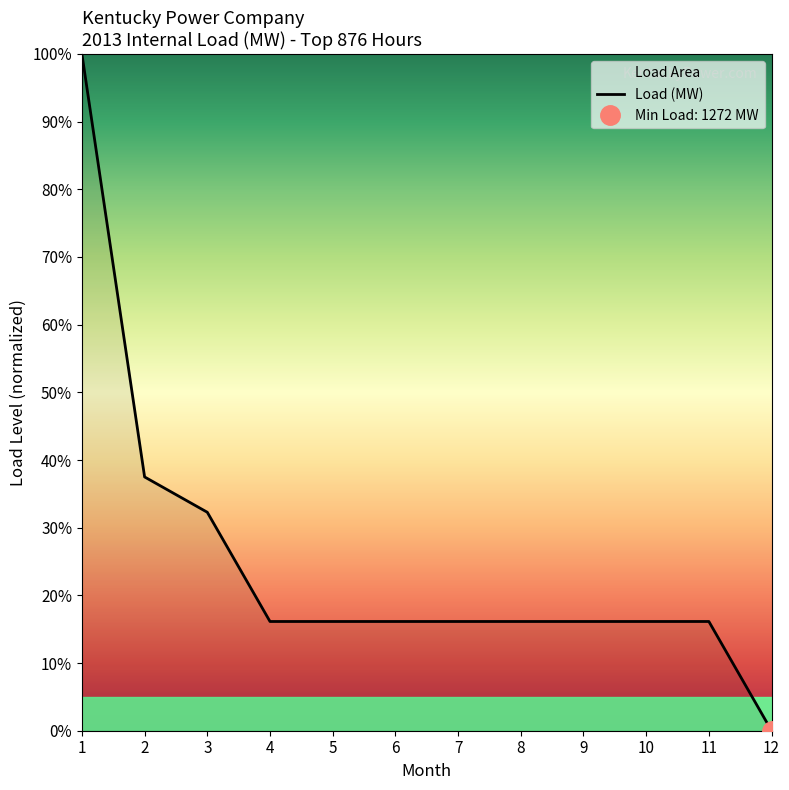

Is this an area chart (filled region under the line)?

No